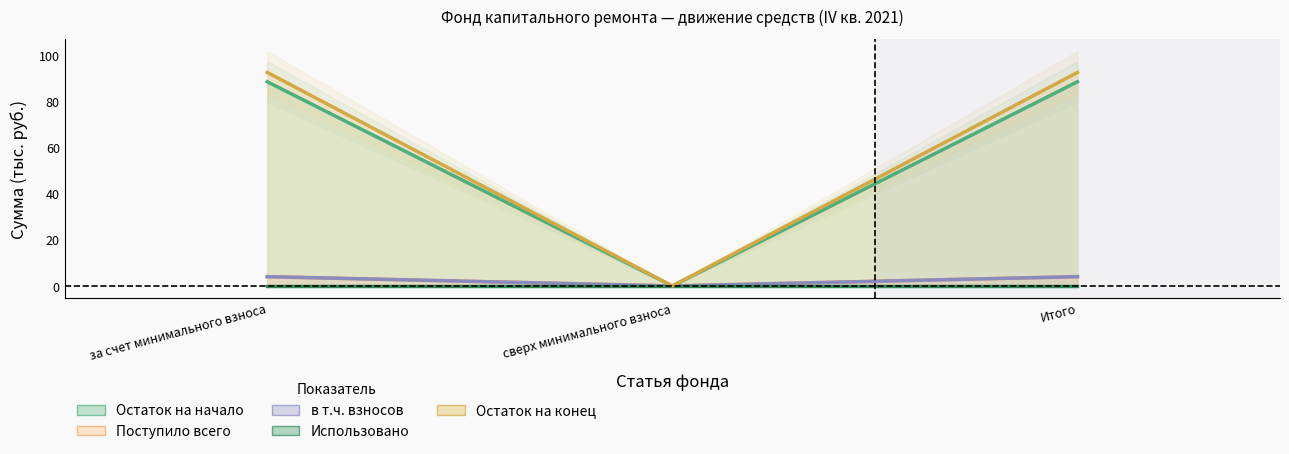

Is the value of Остаток на начало at сверх минимального взноса greater than the value of Поступило всего at Итого?

No